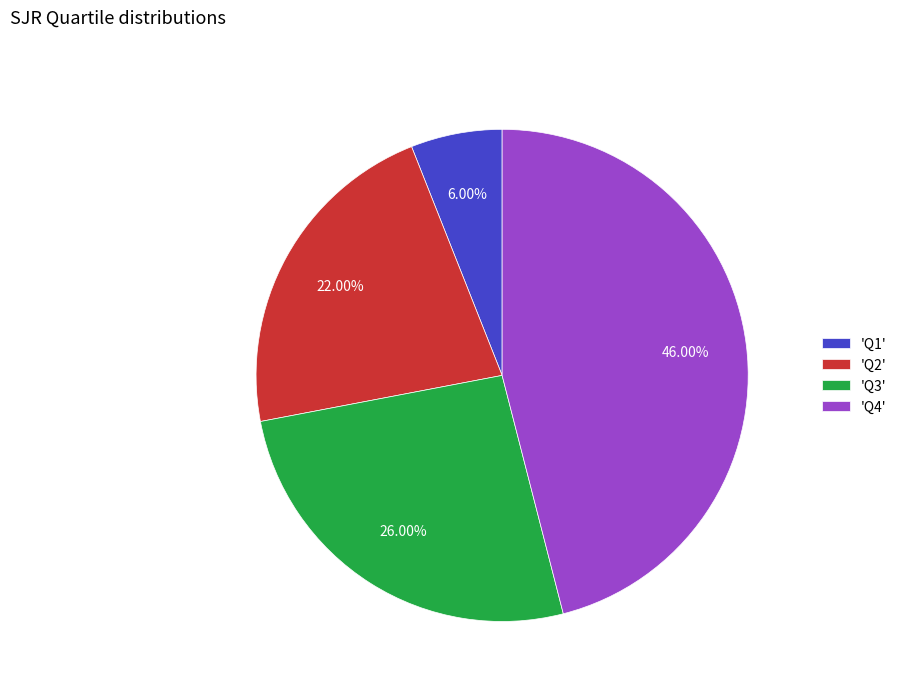

Which category has the smallest portion of the pie?

'Q1'